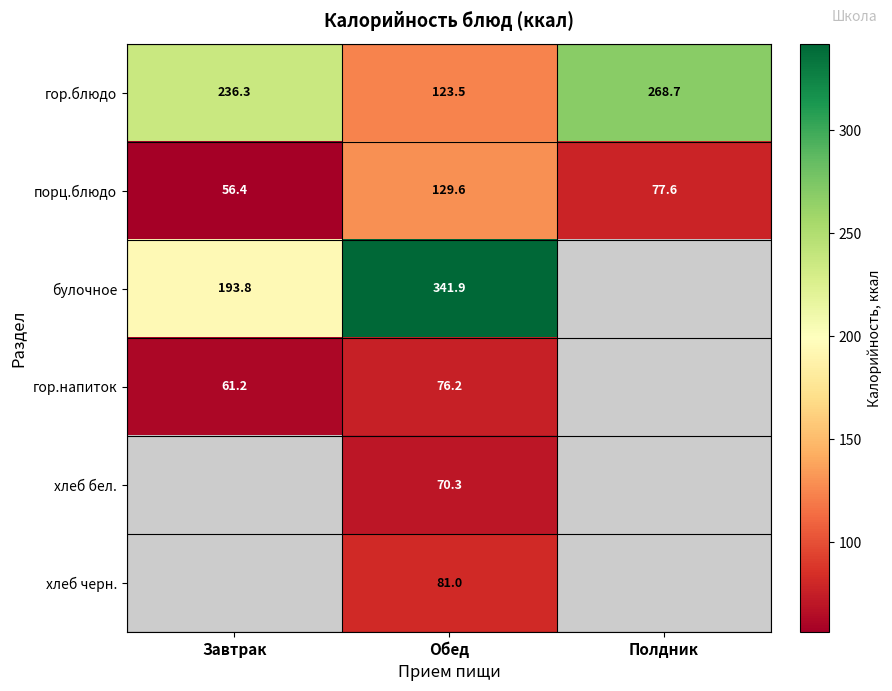

Is the value of гор.напиток at Завтрак greater than the value of порц.блюдо at Завтрак?

Yes